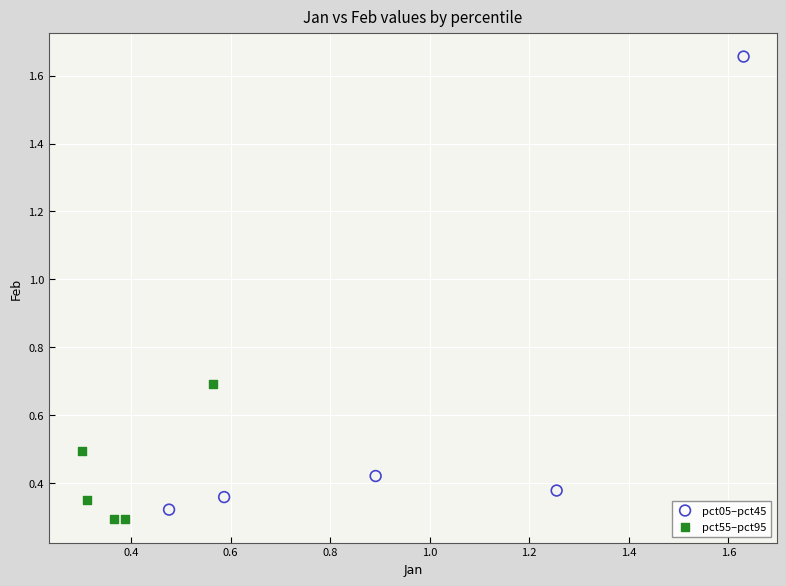

Which series reaches the maximum Y coordinate?

pct05–pct45